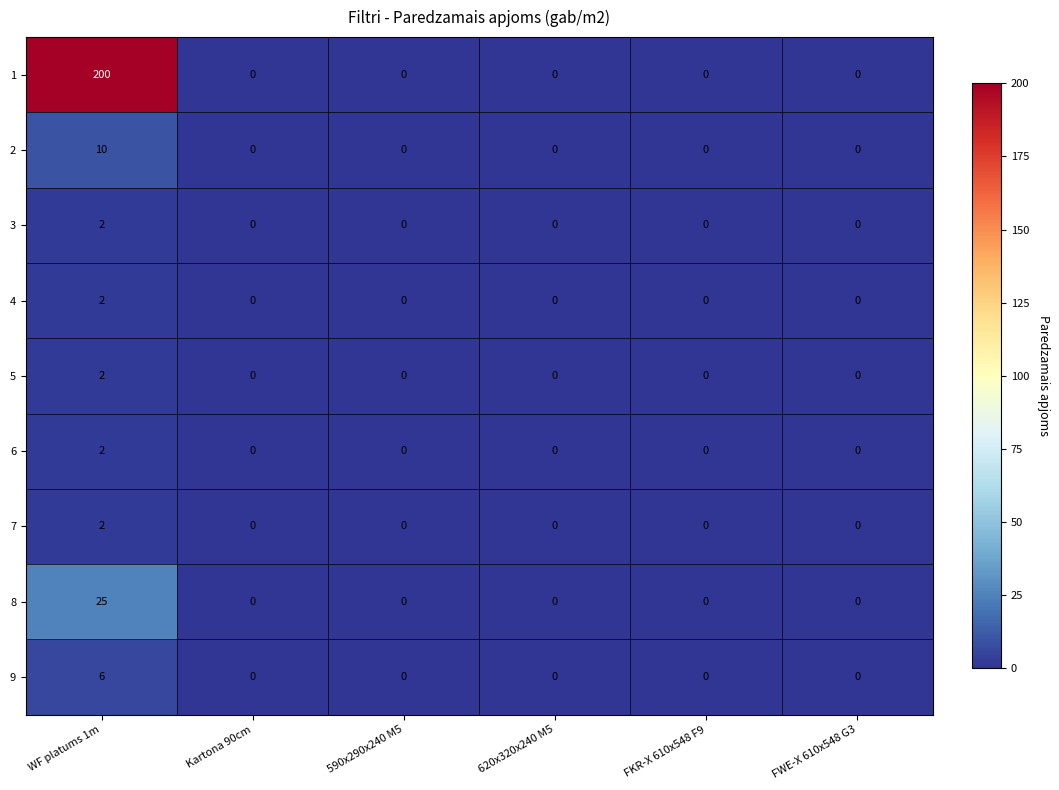

Which series changed the most between WF platums 1m and Kartona 90cm?

1